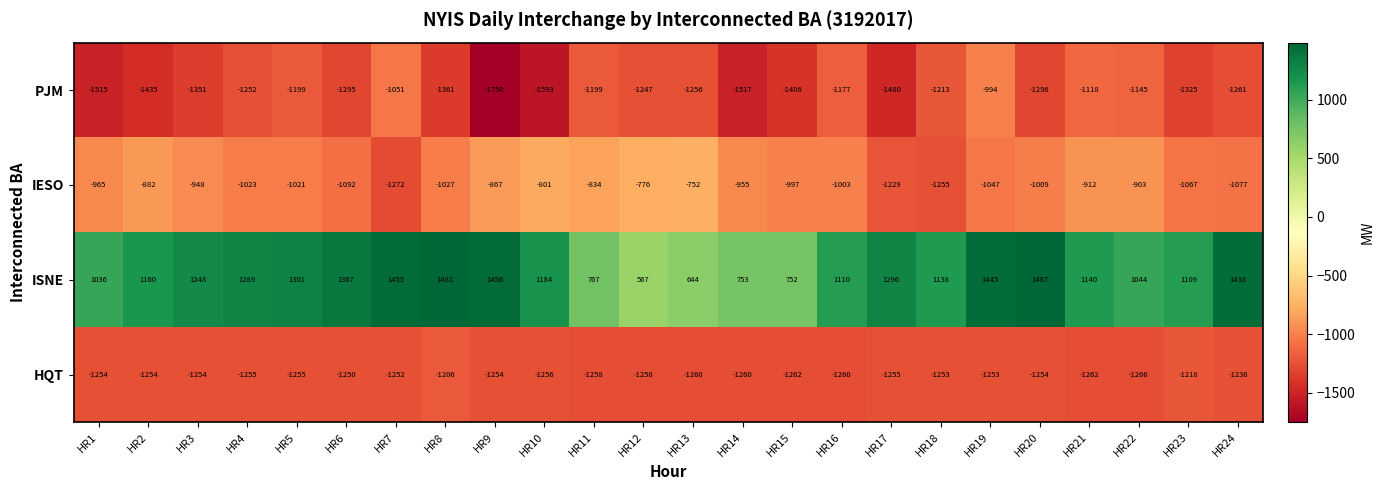

Count the number of categories in the chart.

24